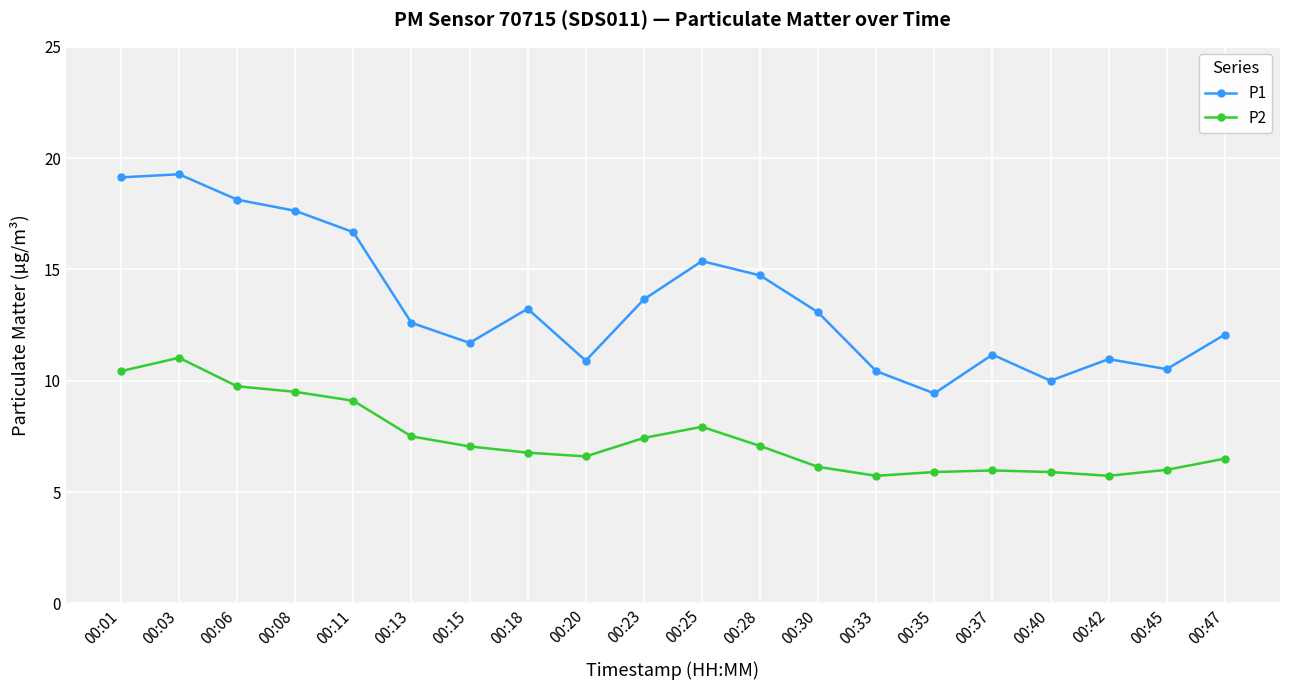

List the series in order of their peak value, highest first.

P1, P2